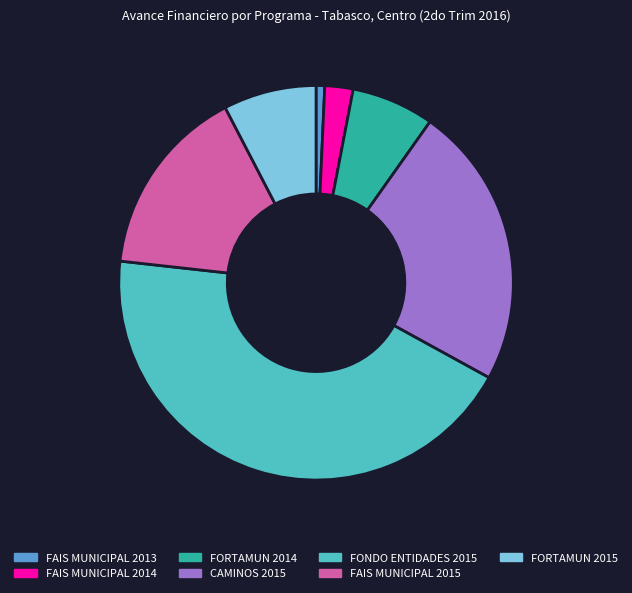

The FAIS MUNICIPAL 2015 slice represents 16% of the pie. True or false?

True